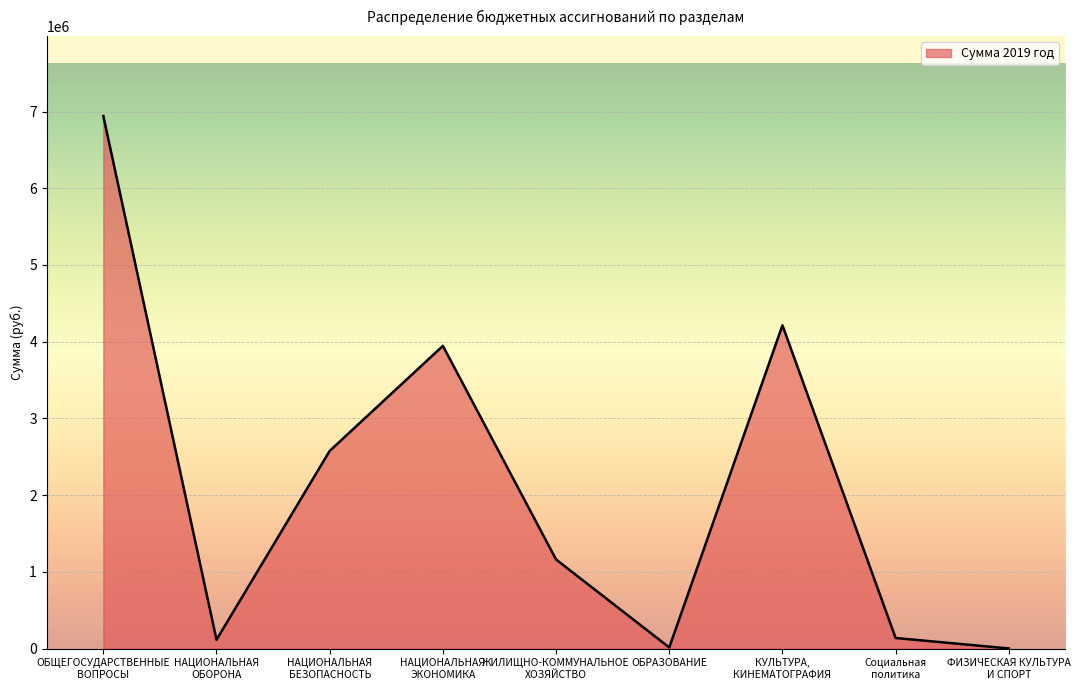

True or false: the data shows 1161224.0 at ЖИЛИЩНО-КОММУНАЛЬНОЕ
ХОЗЯЙСТВО.

True